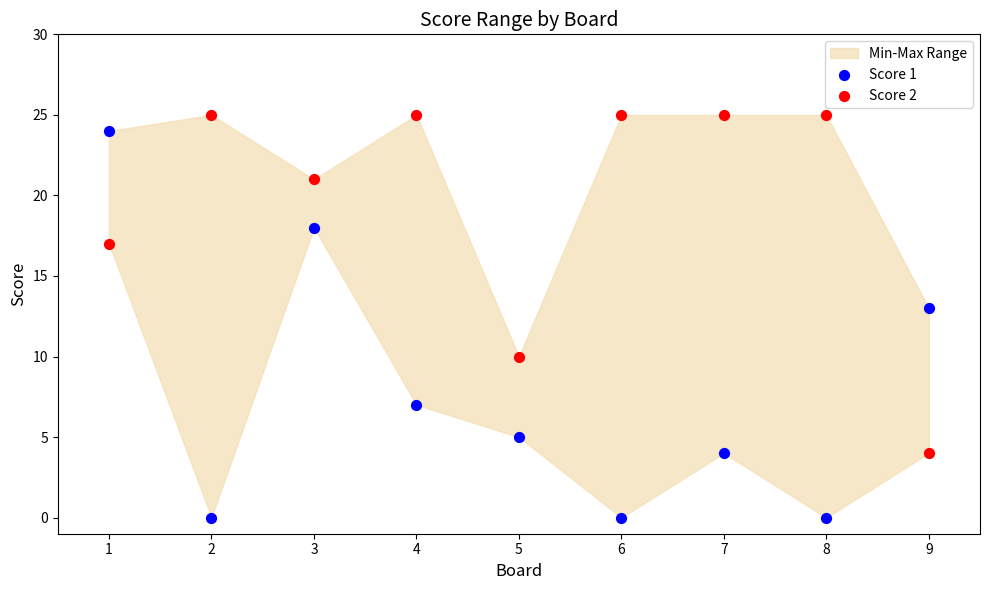

Across all data points, what is the range of Y values (max minus min)?

25